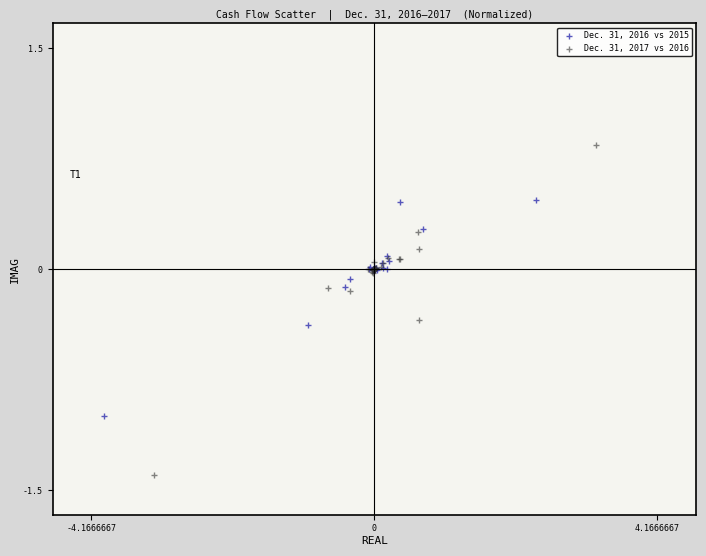

Which series reaches the minimum Y coordinate?

Dec. 31, 2017 vs 2016